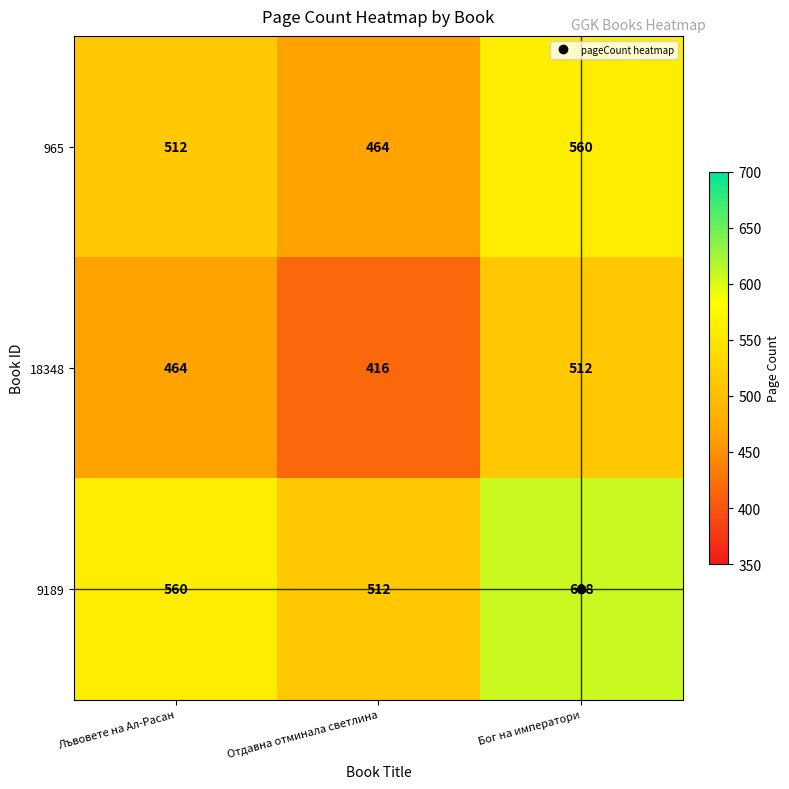

How many 18348 values are between 416 and 512?

3